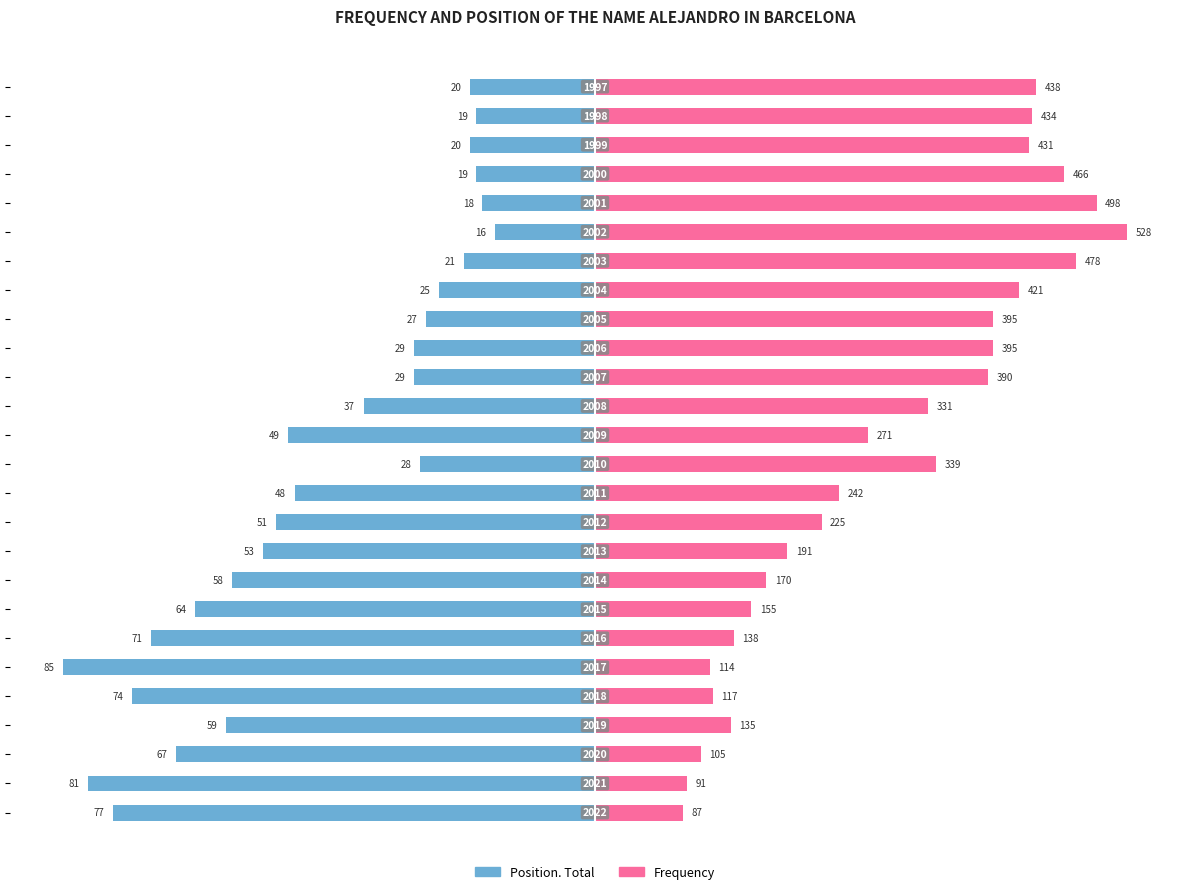

Which series has the widest spread of values?

Frequency